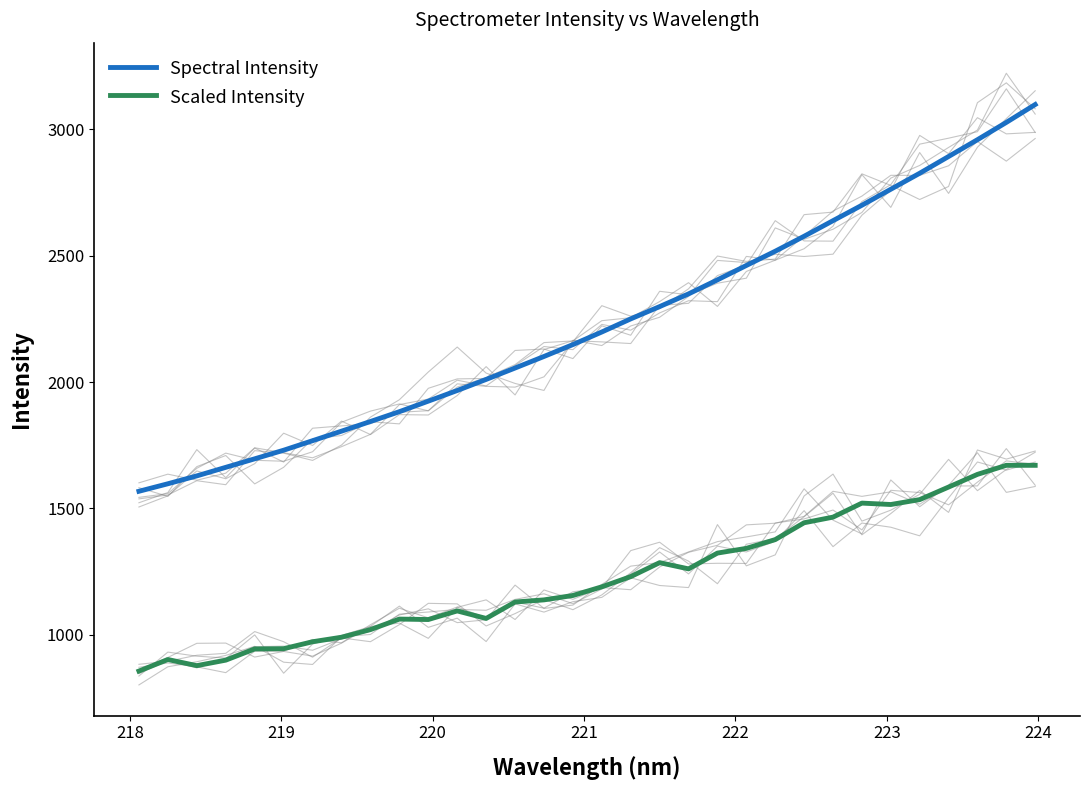

What are all the series names shown in the legend?

Spectral Intensity, Scaled Intensity